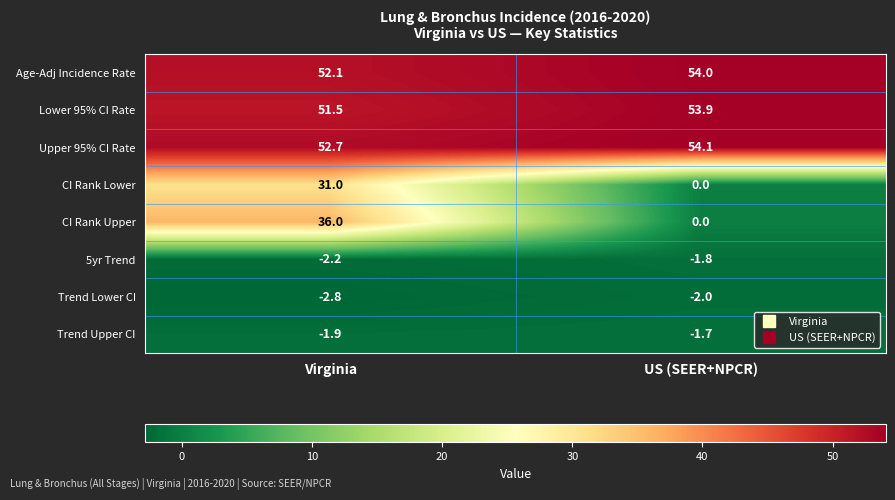

The value of 5yr Trend at US (SEER+NPCR) is -3.0. True or false?

False